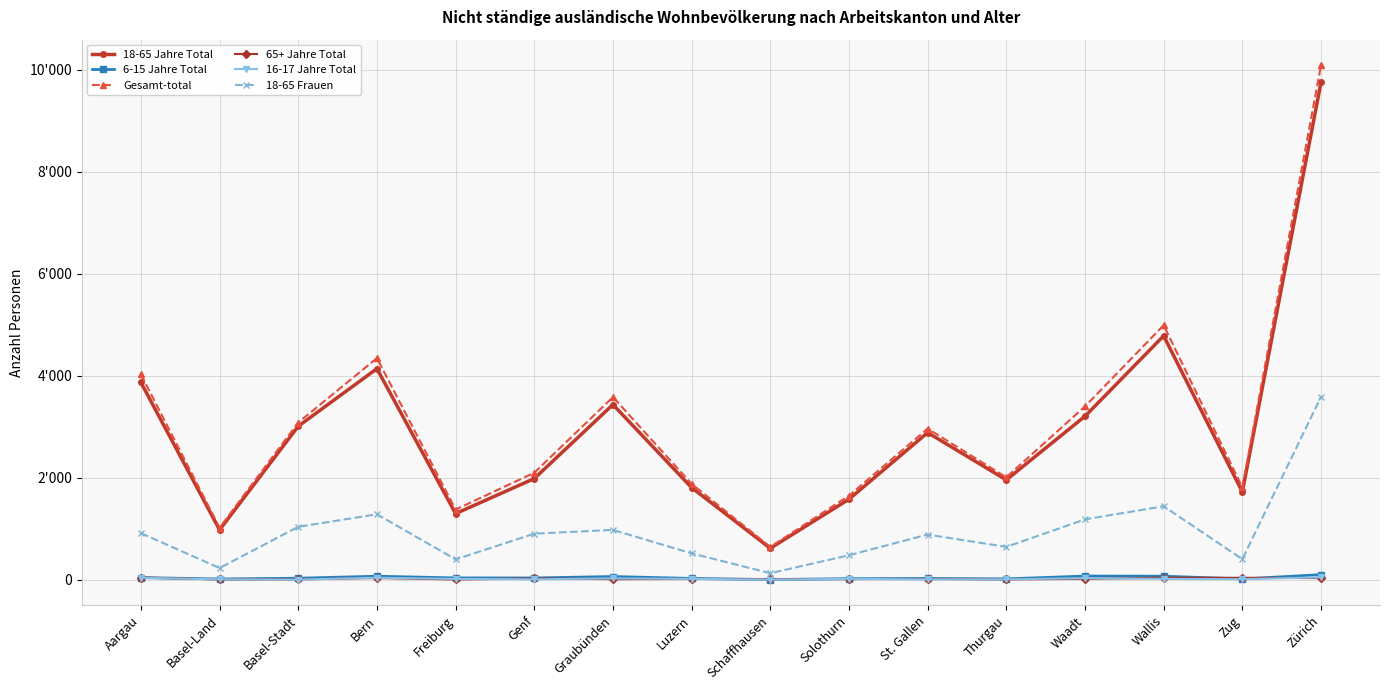

Which series has the largest range (max minus min)?

Gesamt-total